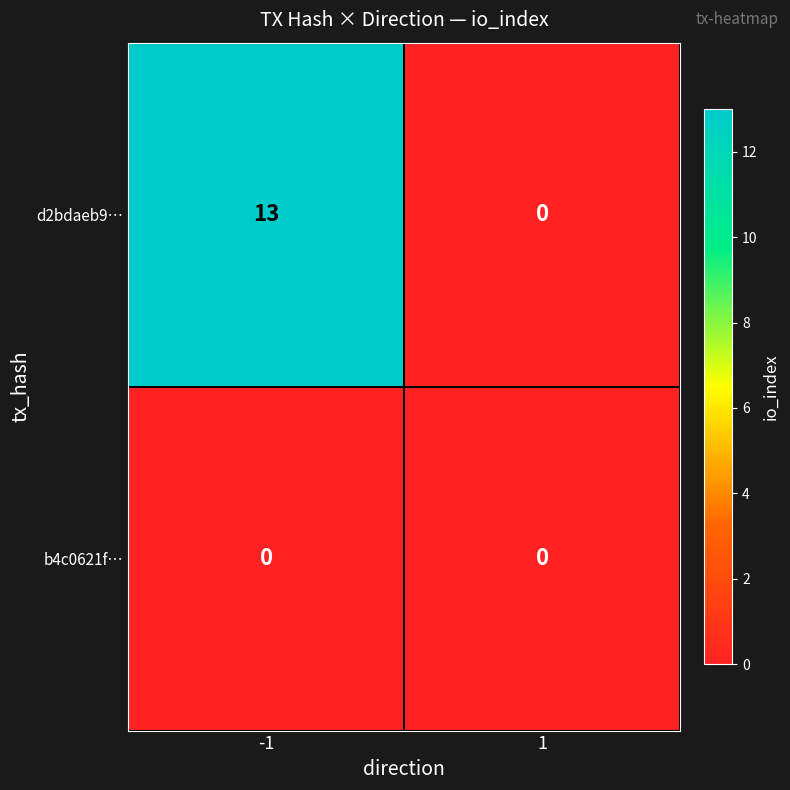

Reading left to right, transcribe all the data shown in this chart.

d2bdaeb9…: 13	0
b4c0621f…: 0	0